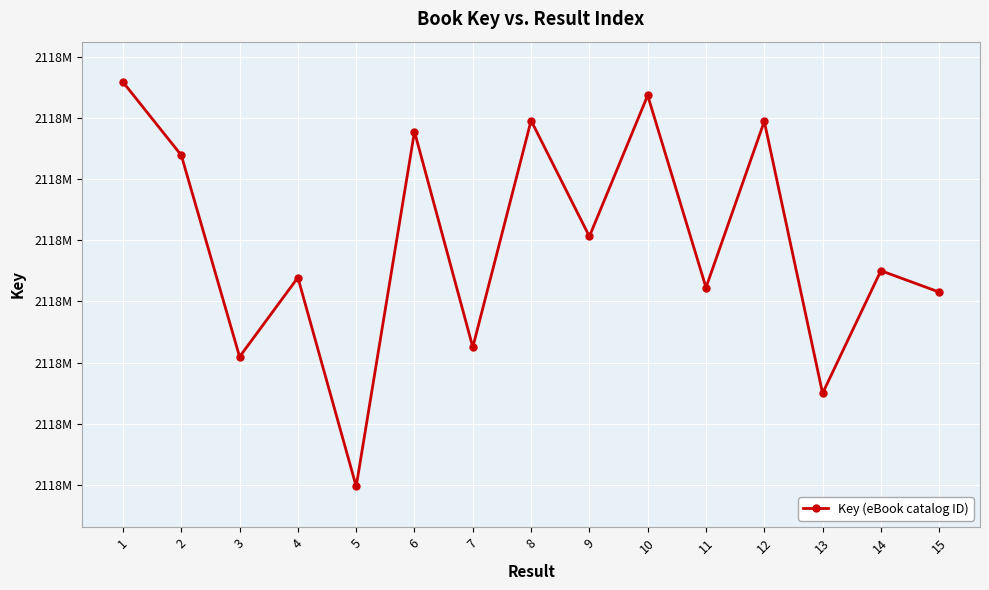

Where is the first local maximum?

4